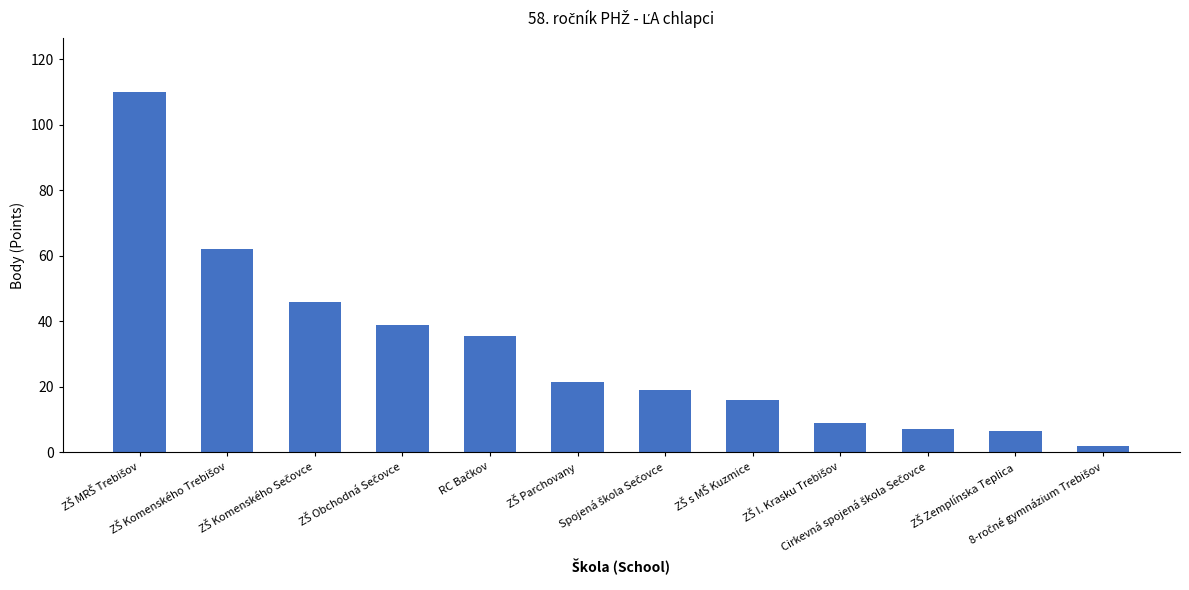

What is the greatest value displayed?

110.0